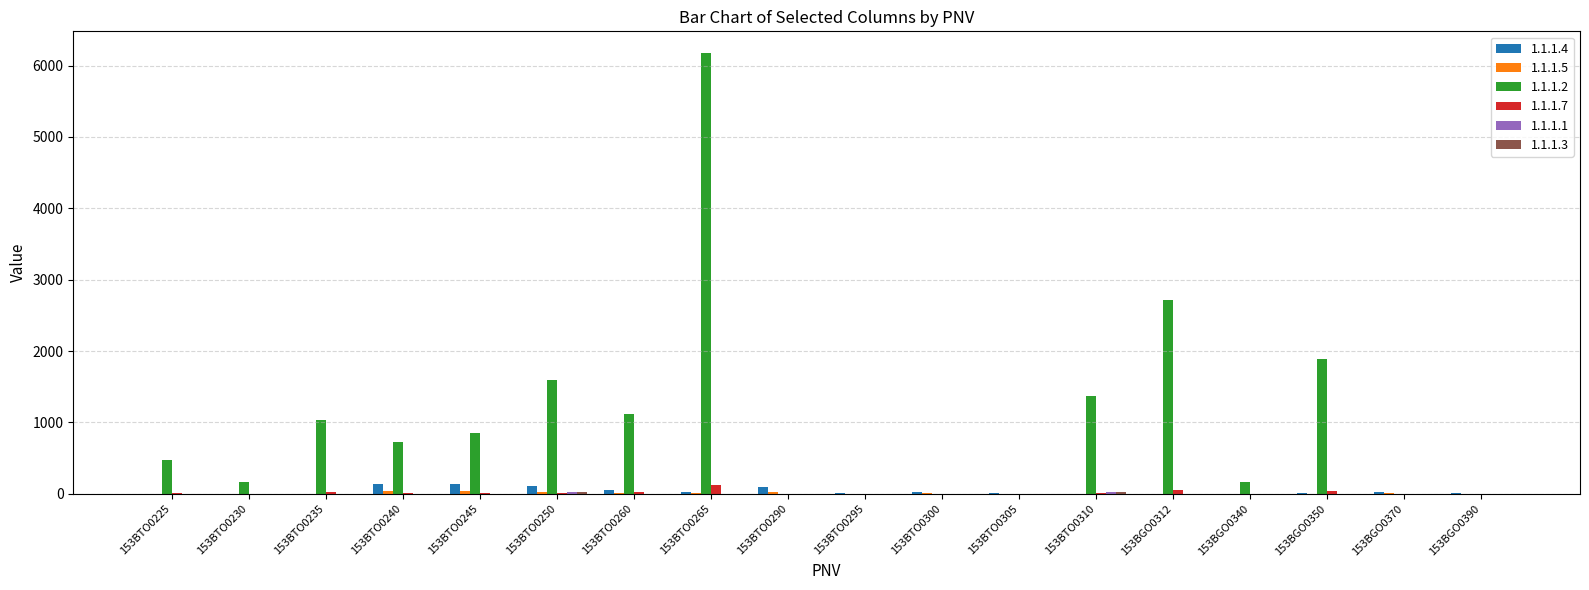

What is the maximum value shown in the chart?

6170.2